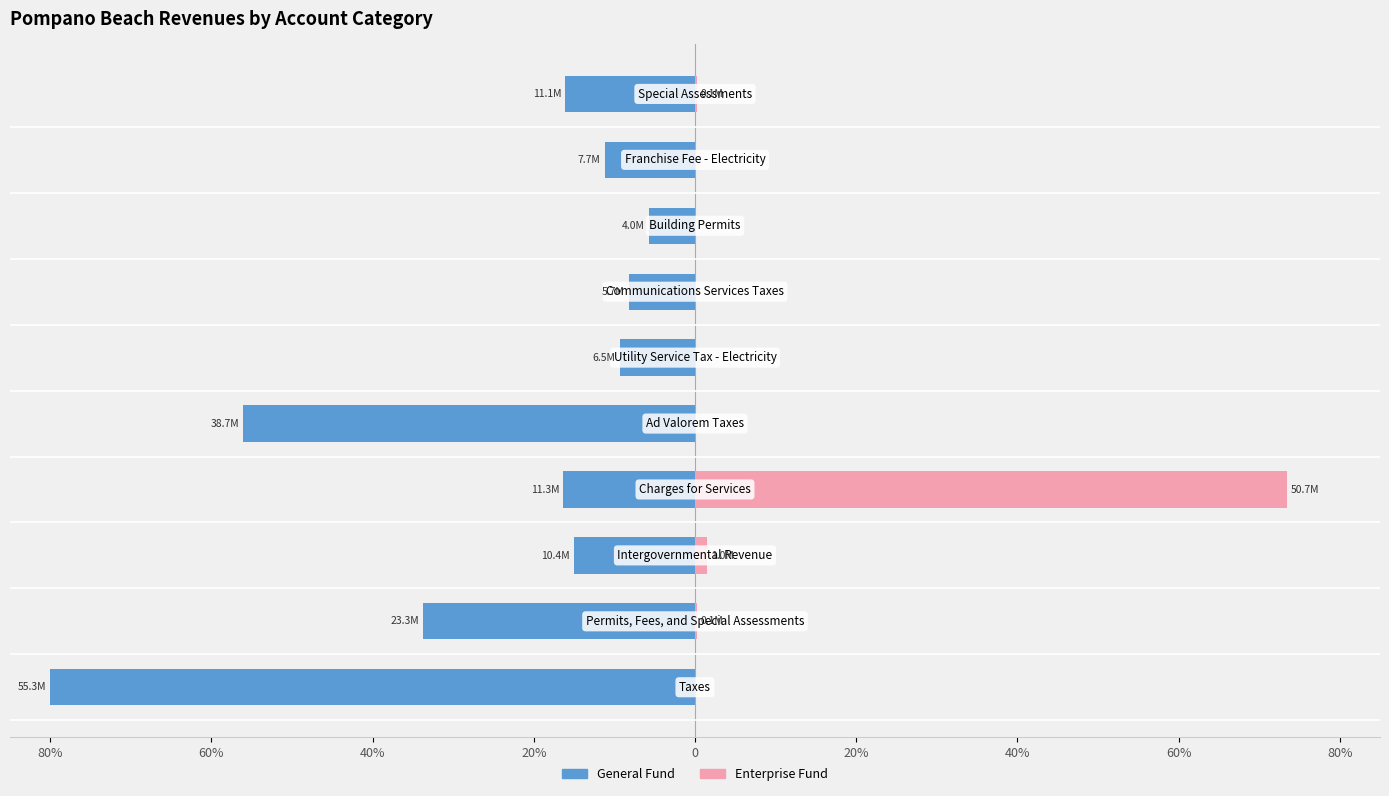

Between 60% and 20%, which is larger?

20%